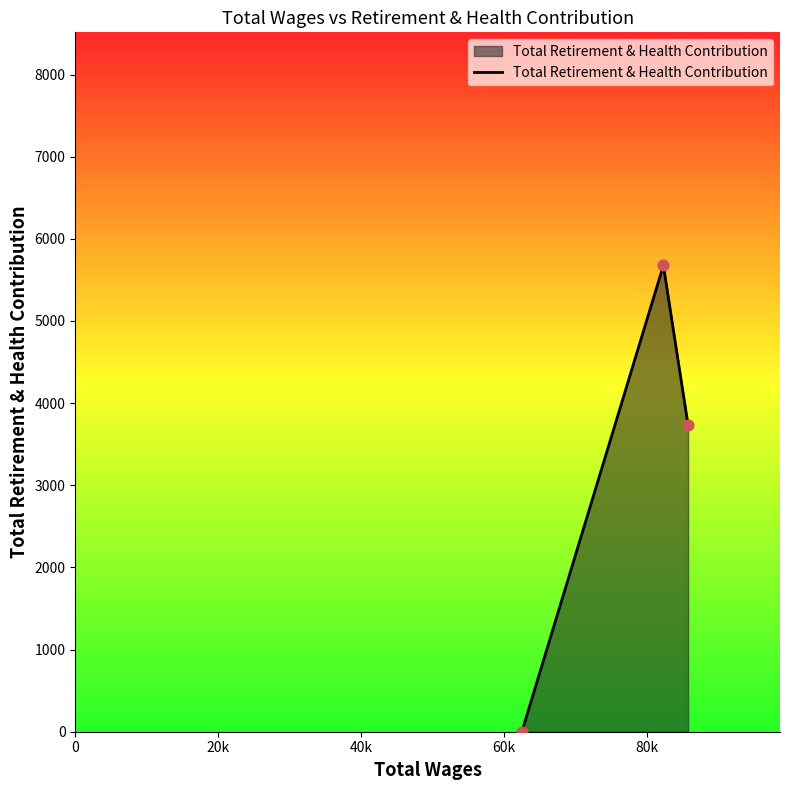

What is the difference between the maximum and minimum values?

5676